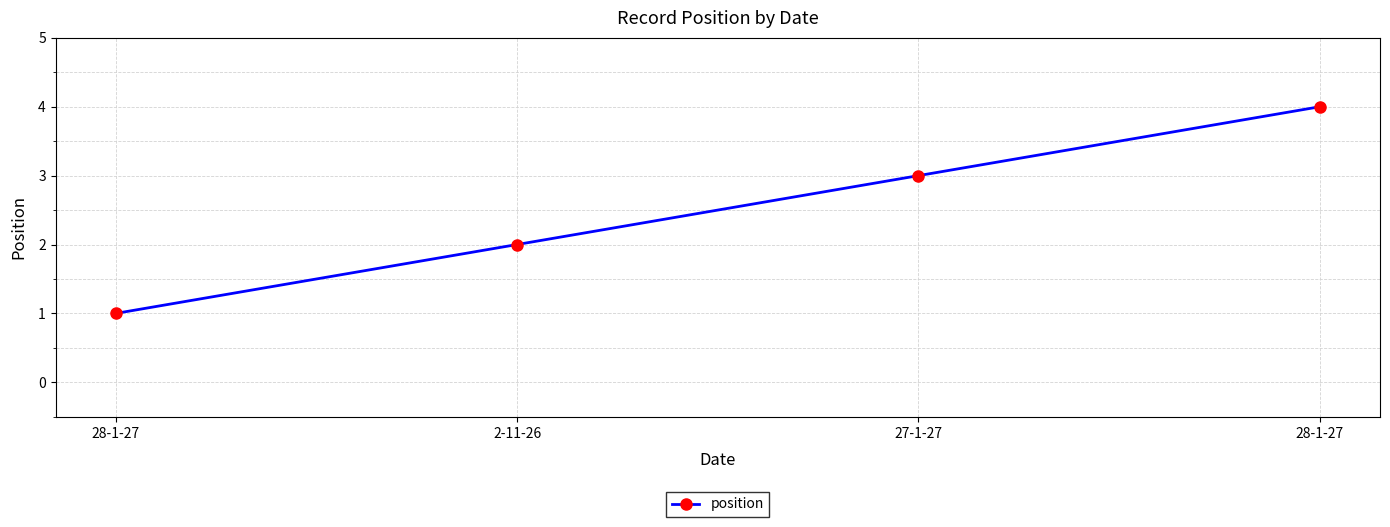

Does the chart have visible grid lines?

Yes